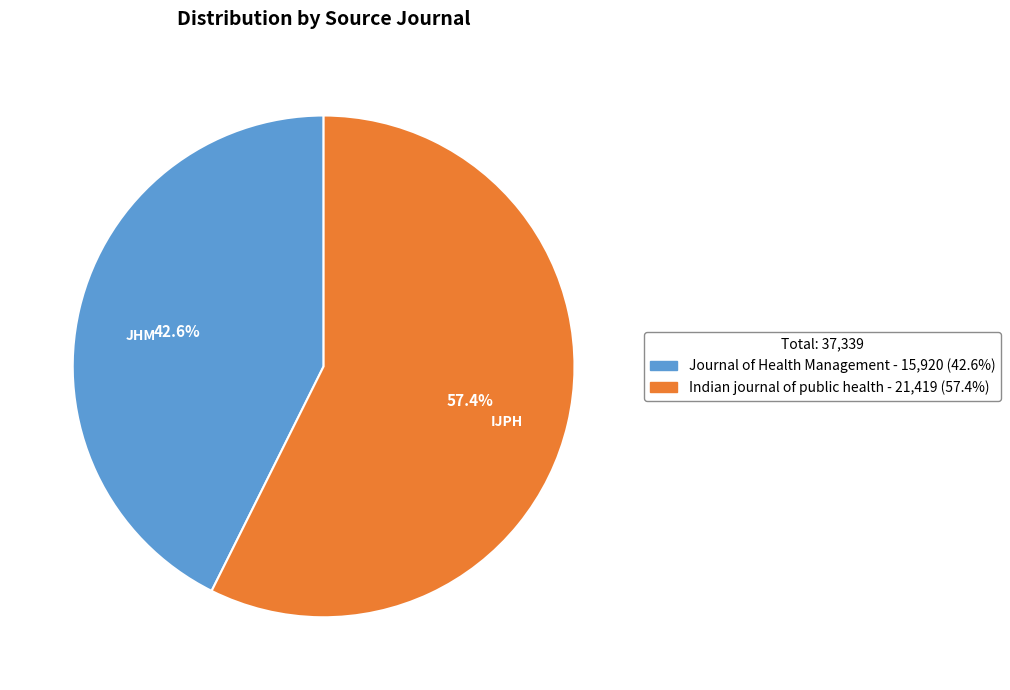

Rank the categories by value from lowest to highest.

Journal of Health Management, Indian journal of public health